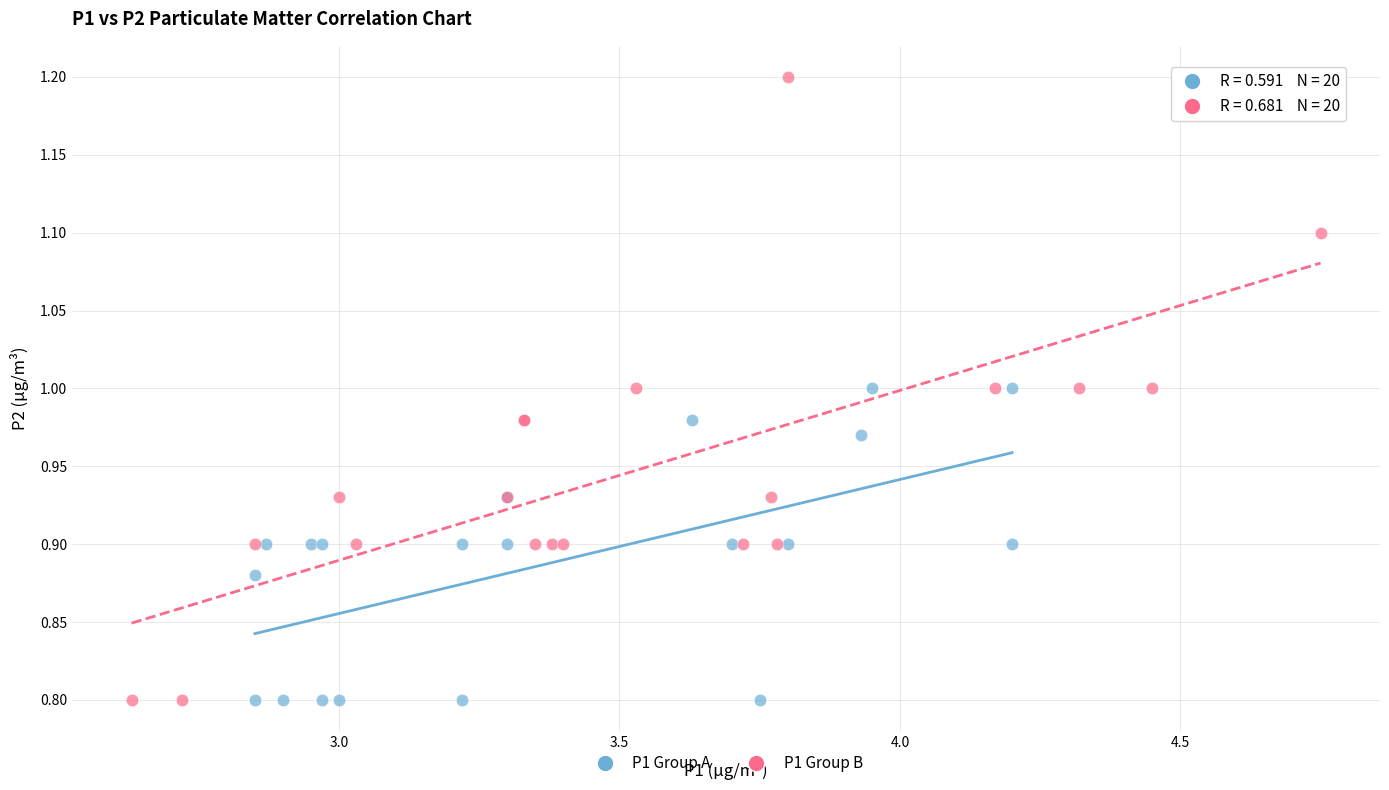

Which series has the largest Y range (max minus min)?

P1 Group B